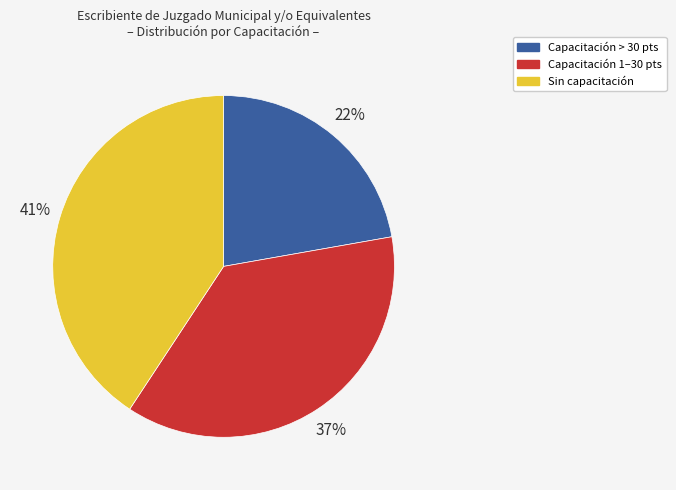

Is there a majority slice in this chart?

No